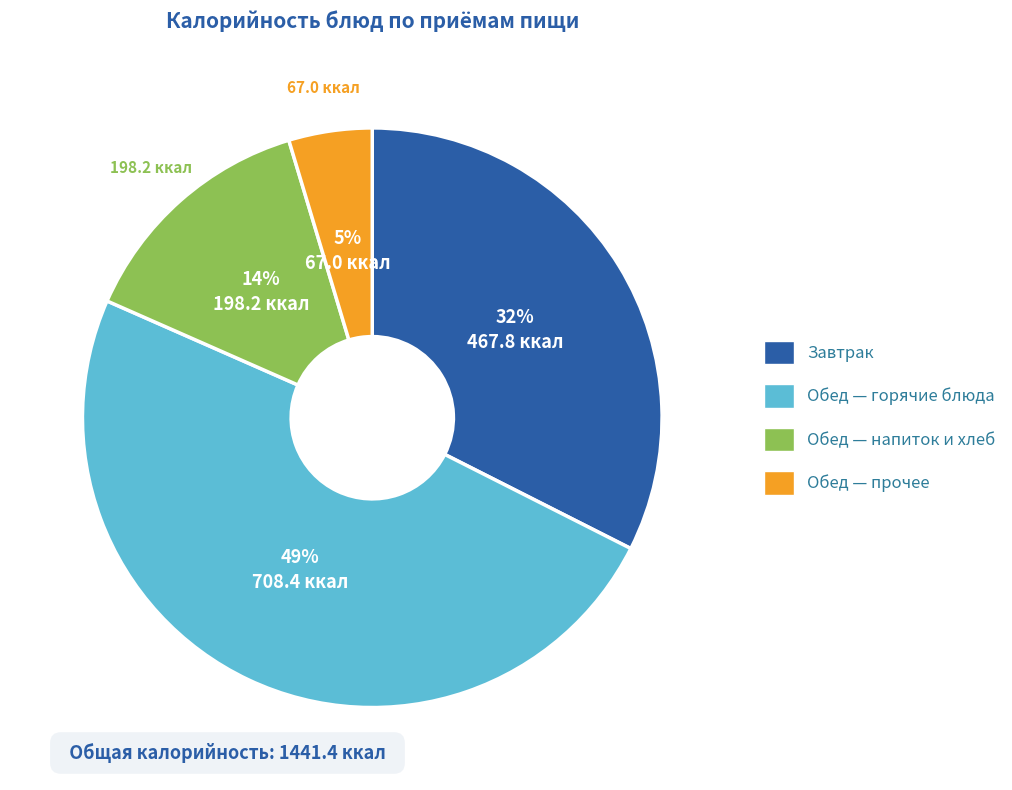

To the nearest percent, what is the difference between the Обед — горячие блюда and Обед — прочее slice percentages?

44%